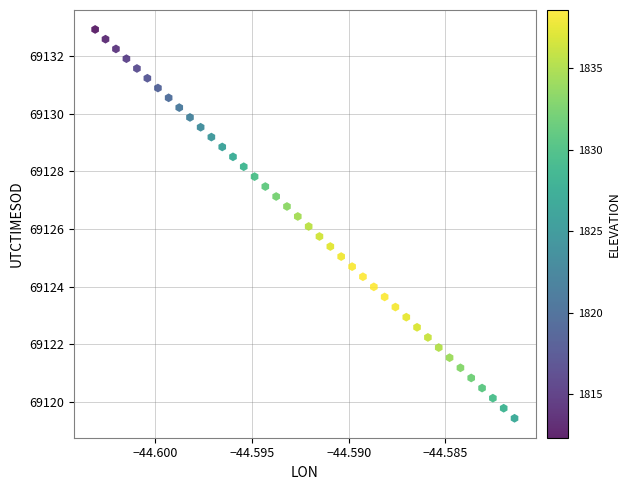

What is the range of Y values (max minus min)?

13.5